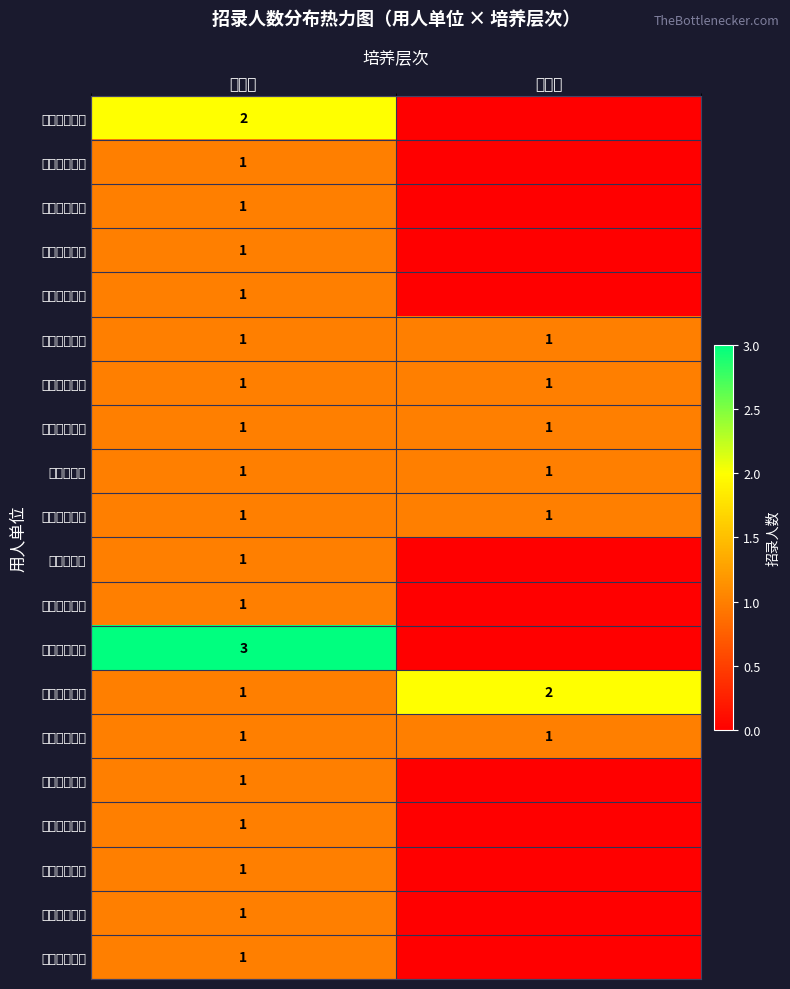

At which category is the sum across all series the highest?

二学位